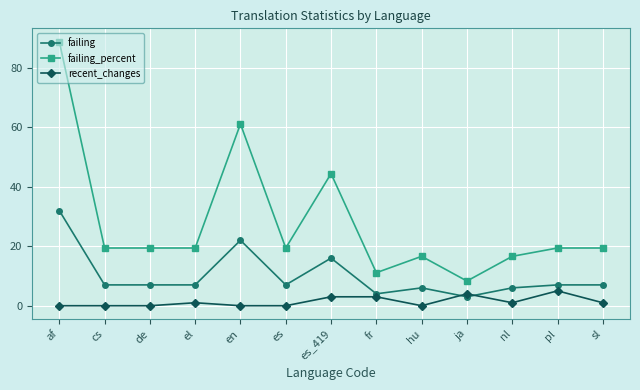

At which category is the sum across all series the highest?

af